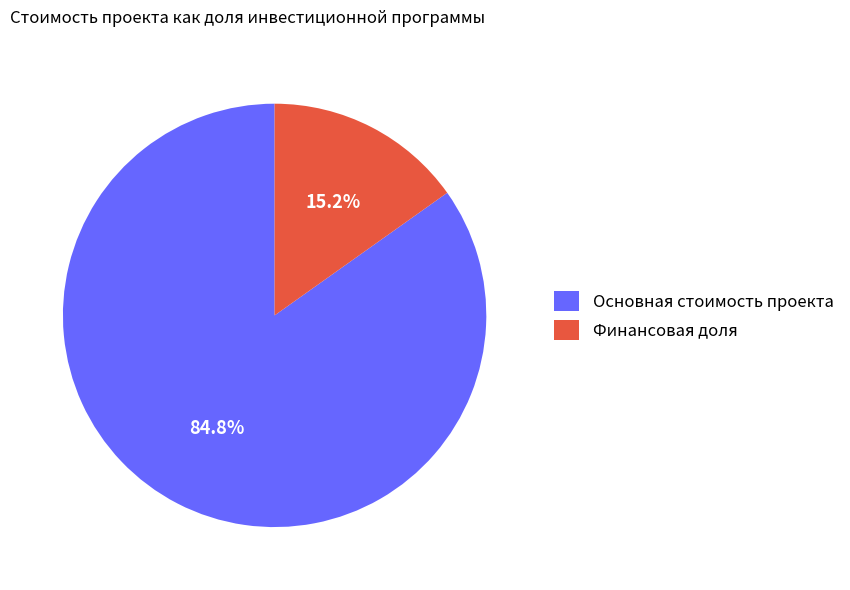

How much of the chart is everything except Основная стоимость проекта?

15.2%